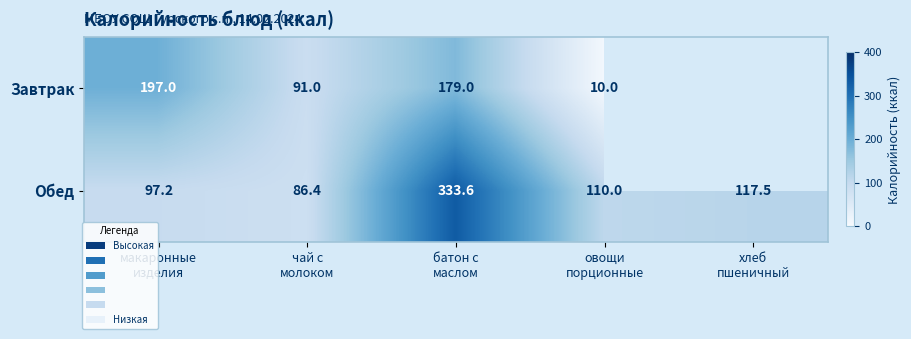

At which category is the sum across all series the highest?

батон с
маслом